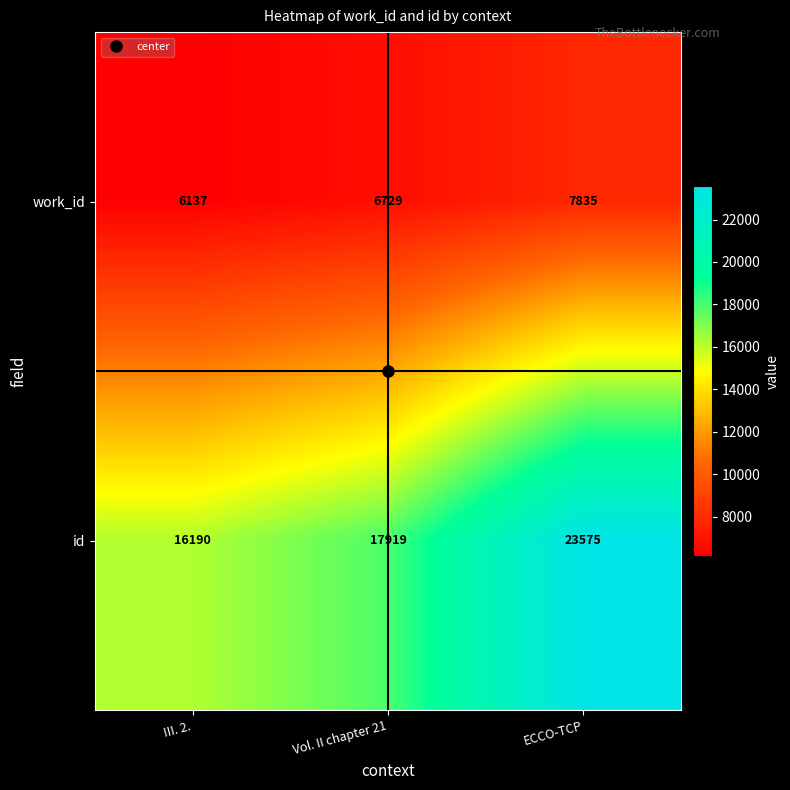

What is the total value across all series at ECCO-TCP?

31410